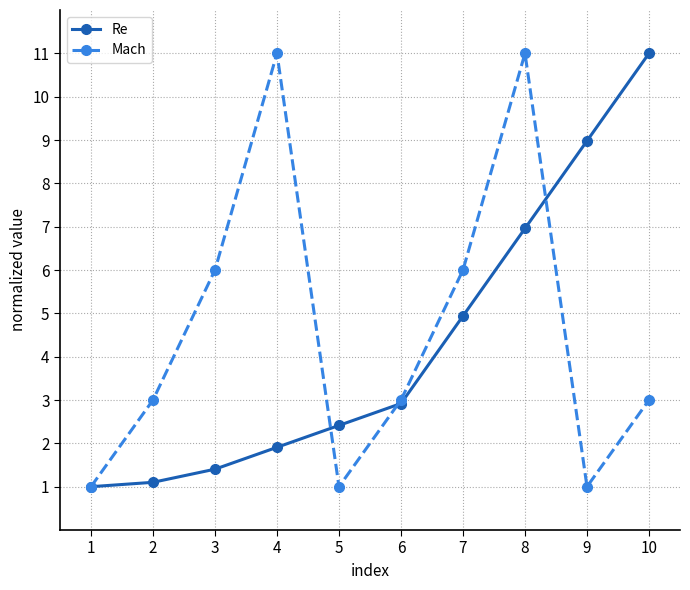

At which category is the sum across all series the highest?

8